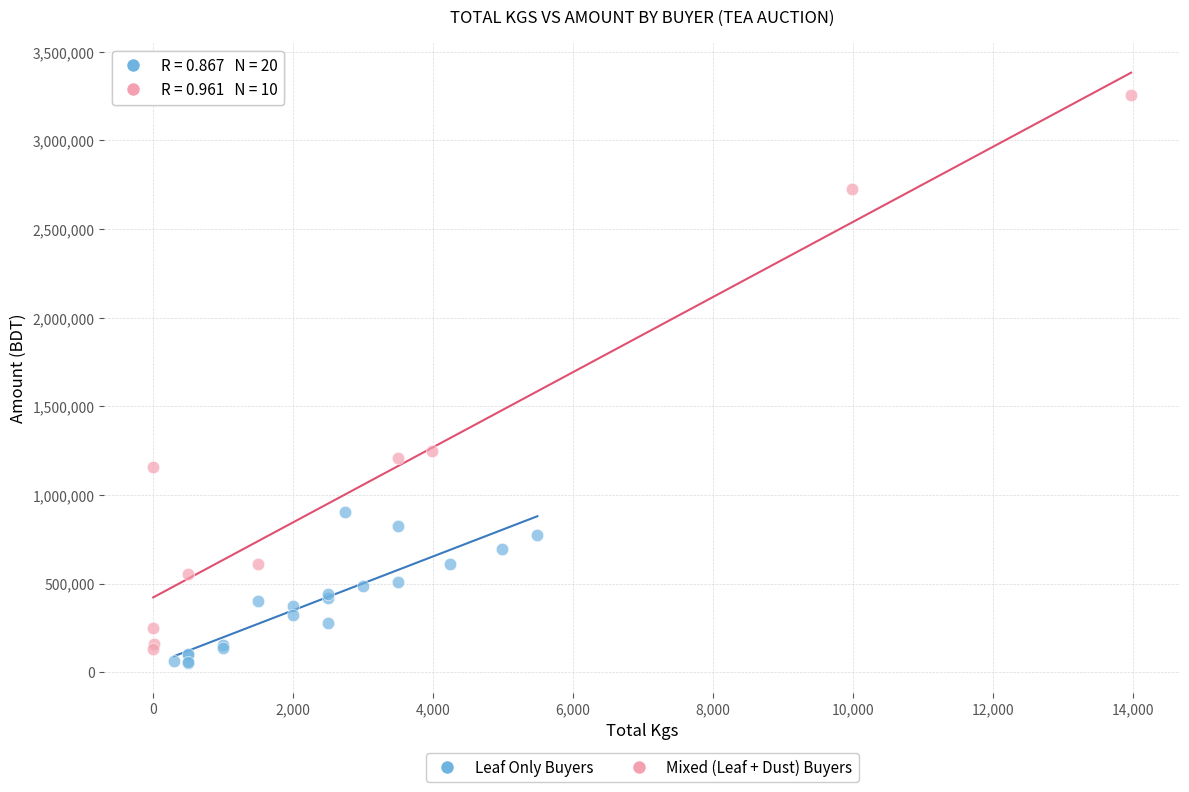

Which series has the widest spread of Y values?

Mixed (Leaf + Dust) Buyers